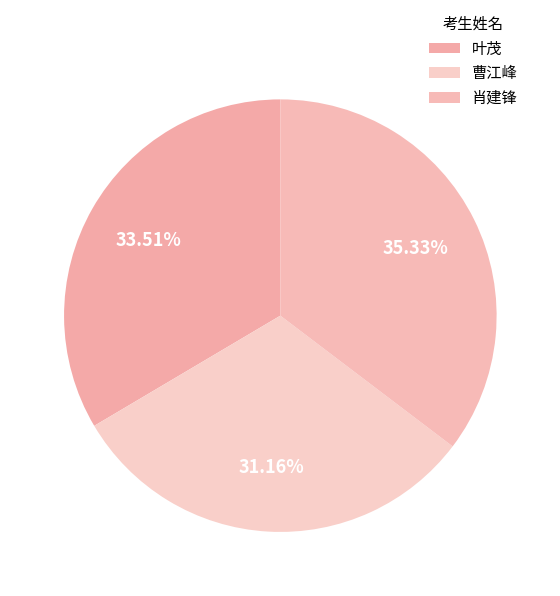

To the nearest percent, what is the difference between the 曹江峰 and 肖建锋 slice percentages?

4%